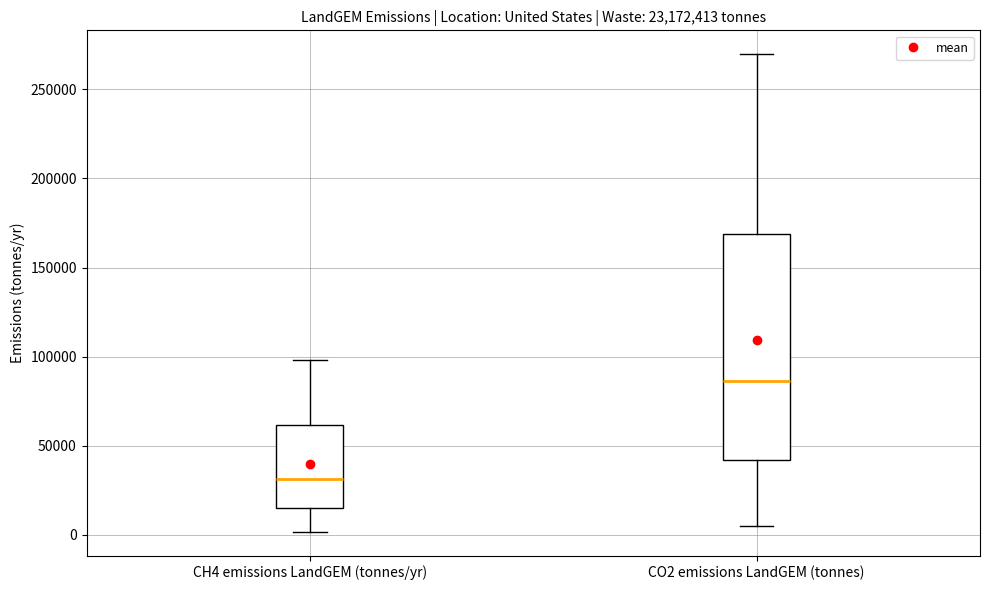

Where does the lower whisker of the box for CO2 emissions LandGEM (tonnes) end on the y-axis? The values are not printed on the chart, so give them approximately, as read against the axis.

5000